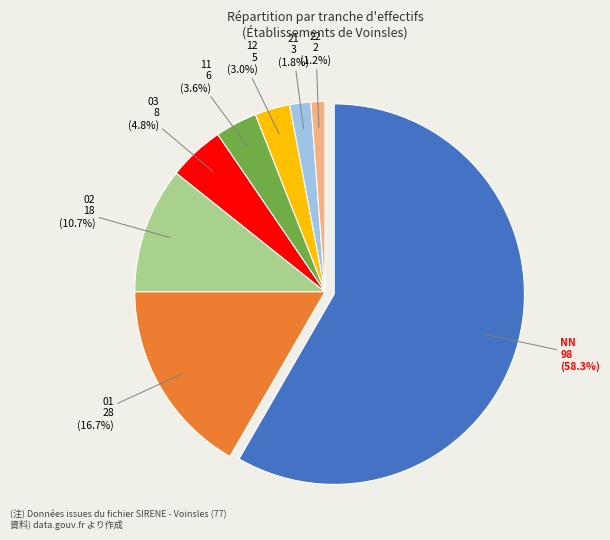

Which slice is the largest?

NN